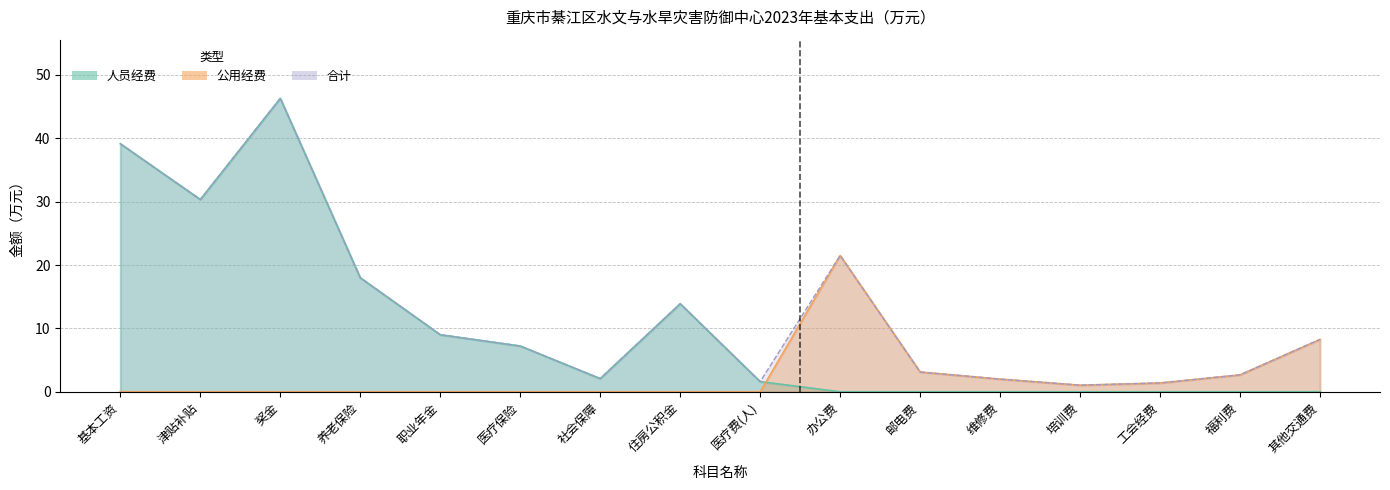

What are all the series names shown in the legend?

人员经费, 公用经费